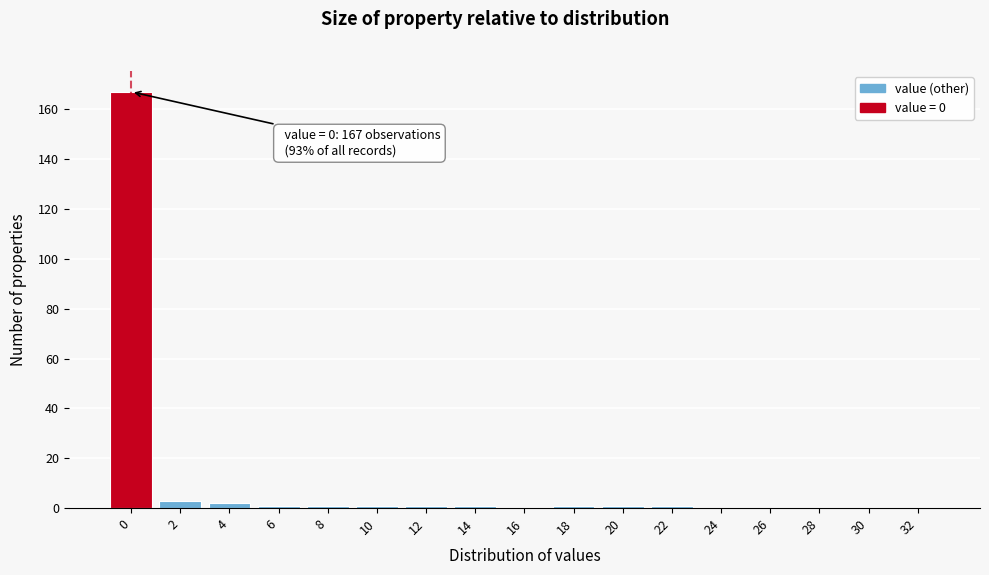

Reading right to left, transcribe all the data shown in this chart.

32=0	30=0	28=0	26=0	24=0	22=1	20=1	18=1	16=0	14=1	12=1	10=1	8=1	6=1	4=2	2=3	0=167